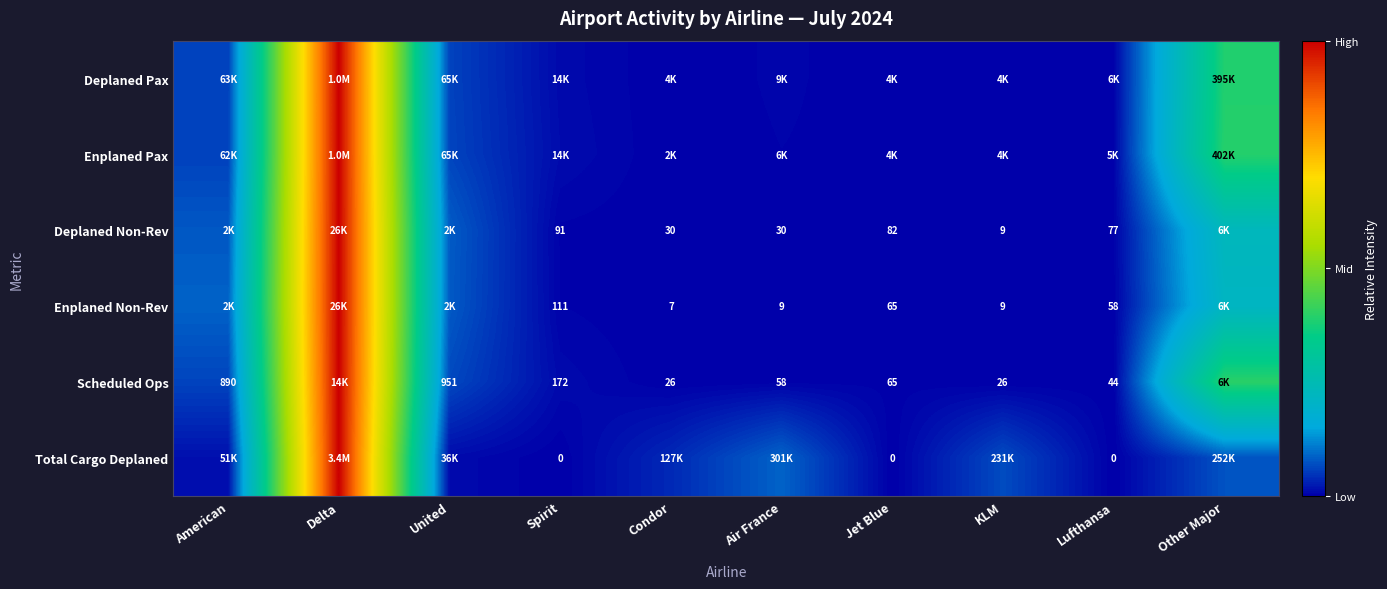

How many series are shown in this chart?

6